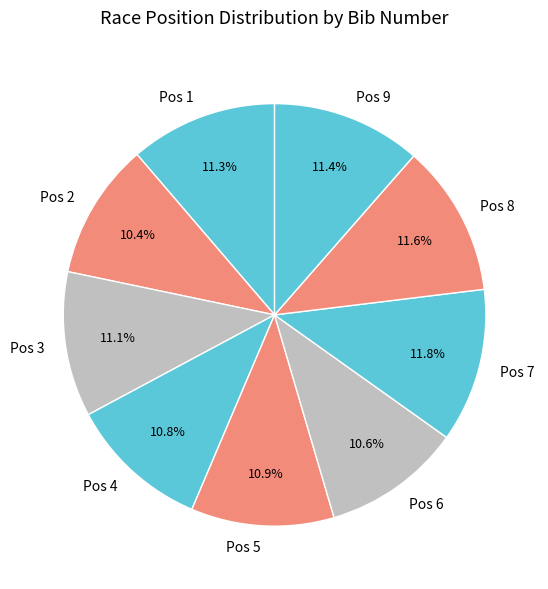

To the nearest percent, what portion does Pos 7 represent?

12%